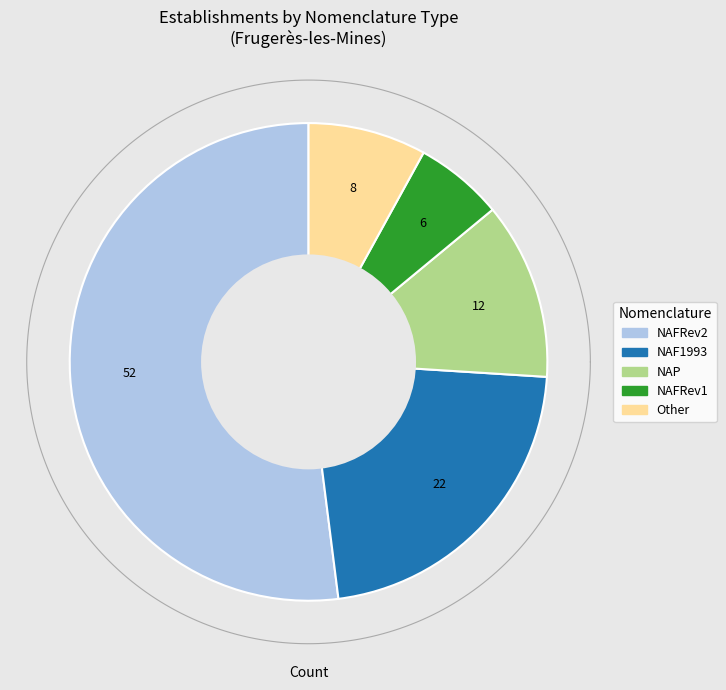

What is the change in value from NAF1993 to NAP?

-10